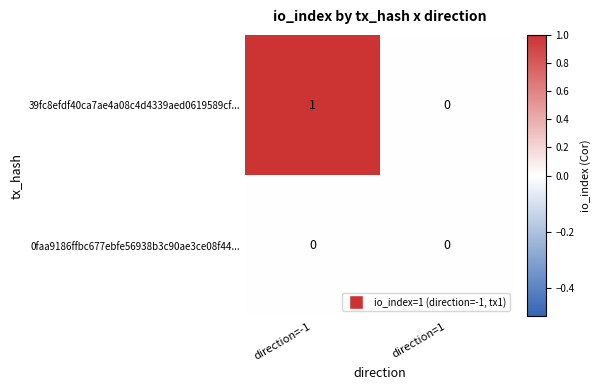

At which category is the sum across all series the highest?

direction=-1